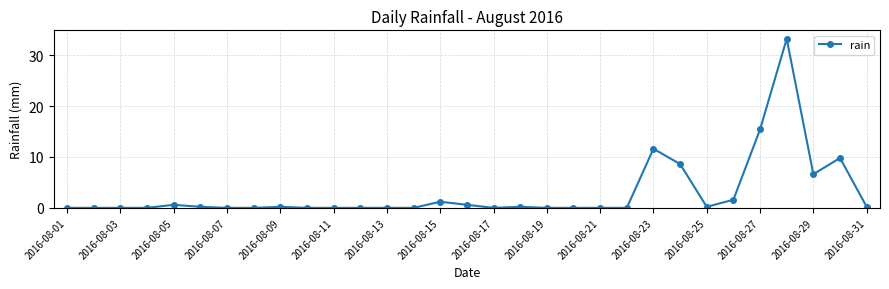

Is this an area chart (filled region under the line)?

No